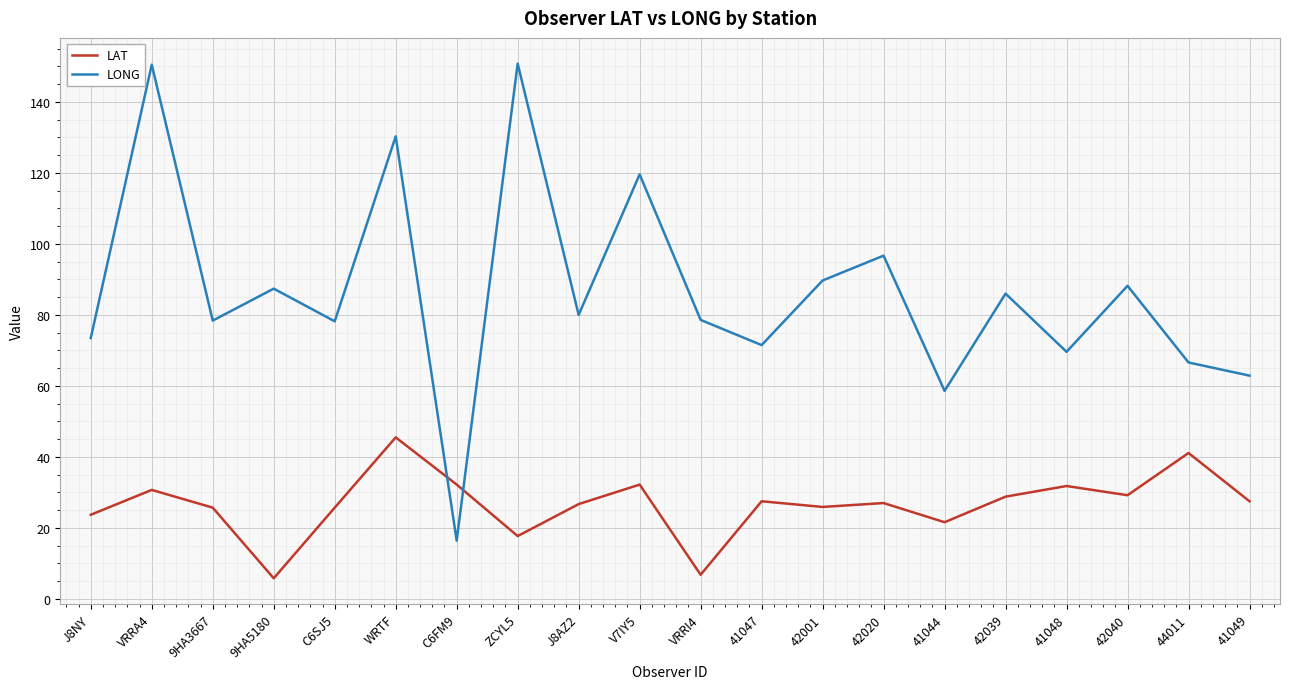

The value of LONG at V7IY5 is 119.6. True or false?

True